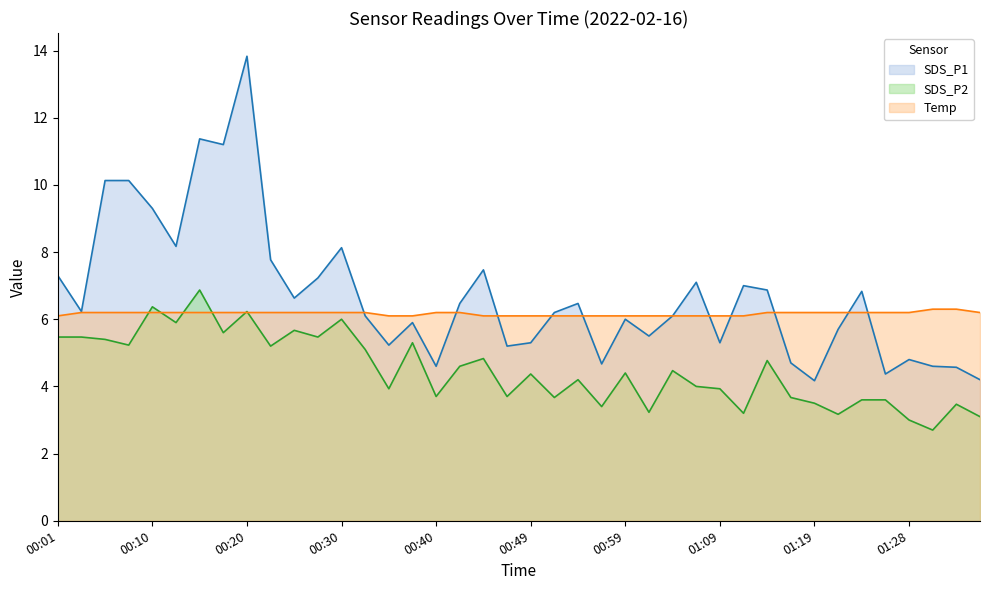

Which series has the largest range (max minus min)?

SDS_P1